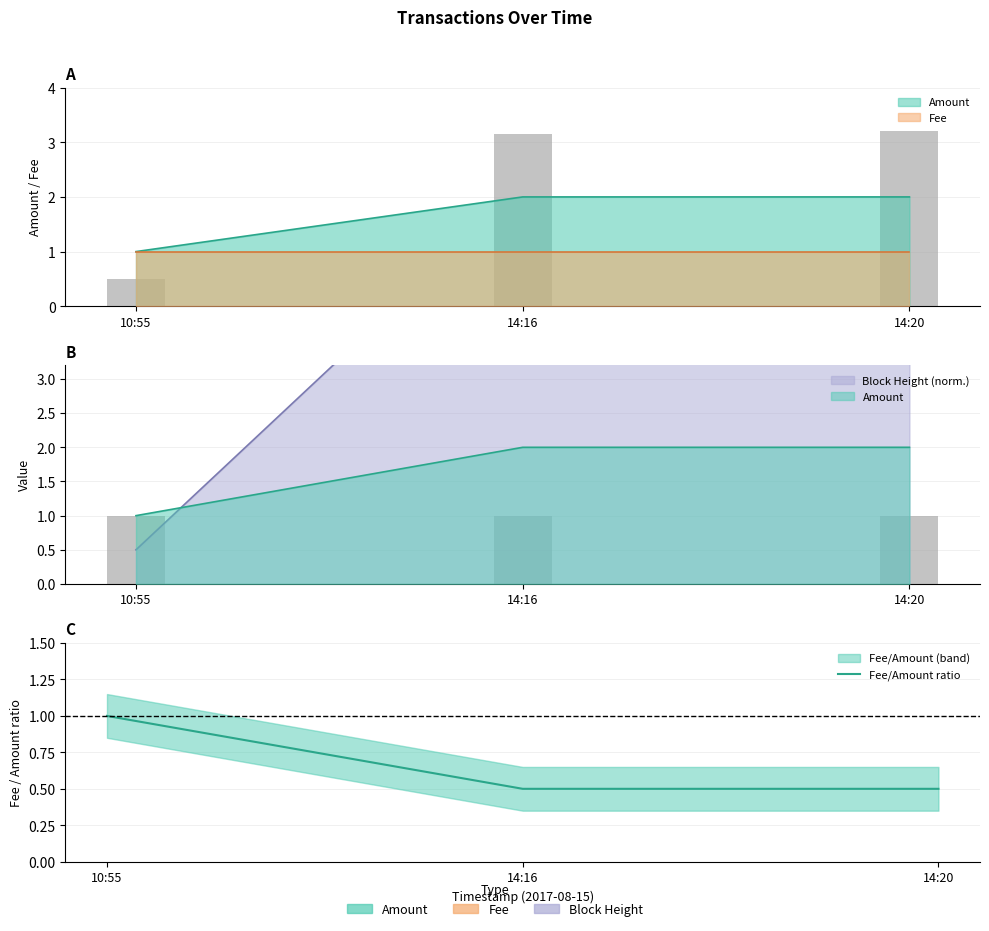

What is the average value?

0.7